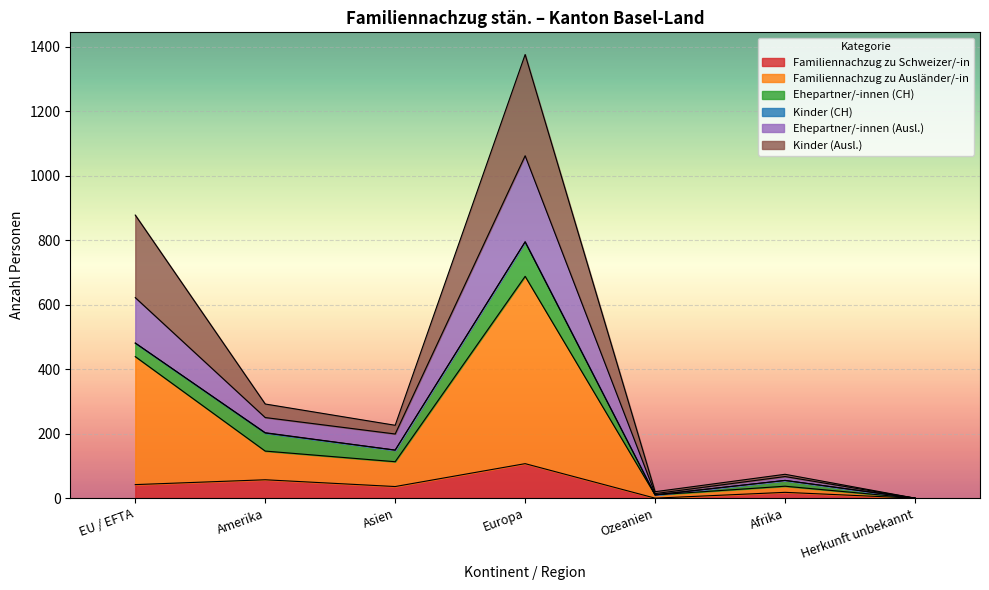

How many categories are shown in the chart?

7